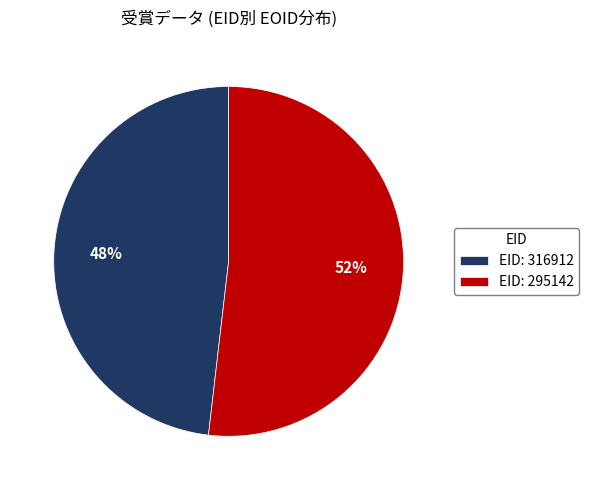

How many segments does this pie chart have?

2